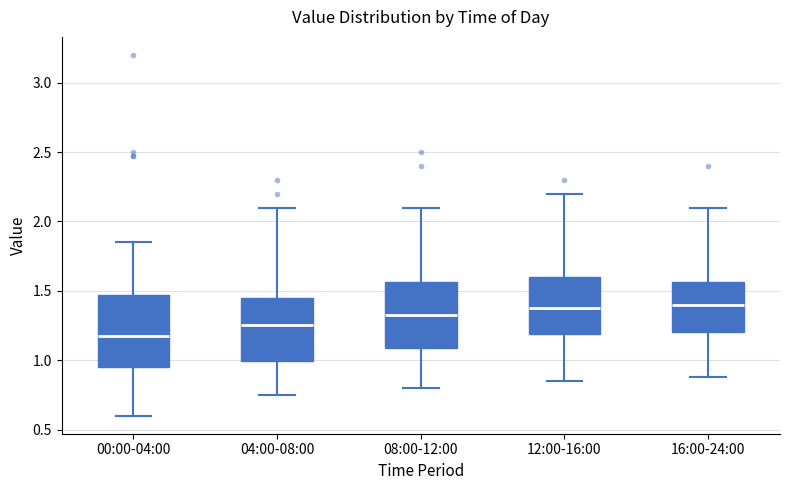

Where does the lower whisker of the box for 04:00-08:00 end on the y-axis? The values are not printed on the chart, so give them approximately, as read against the axis.

0.75